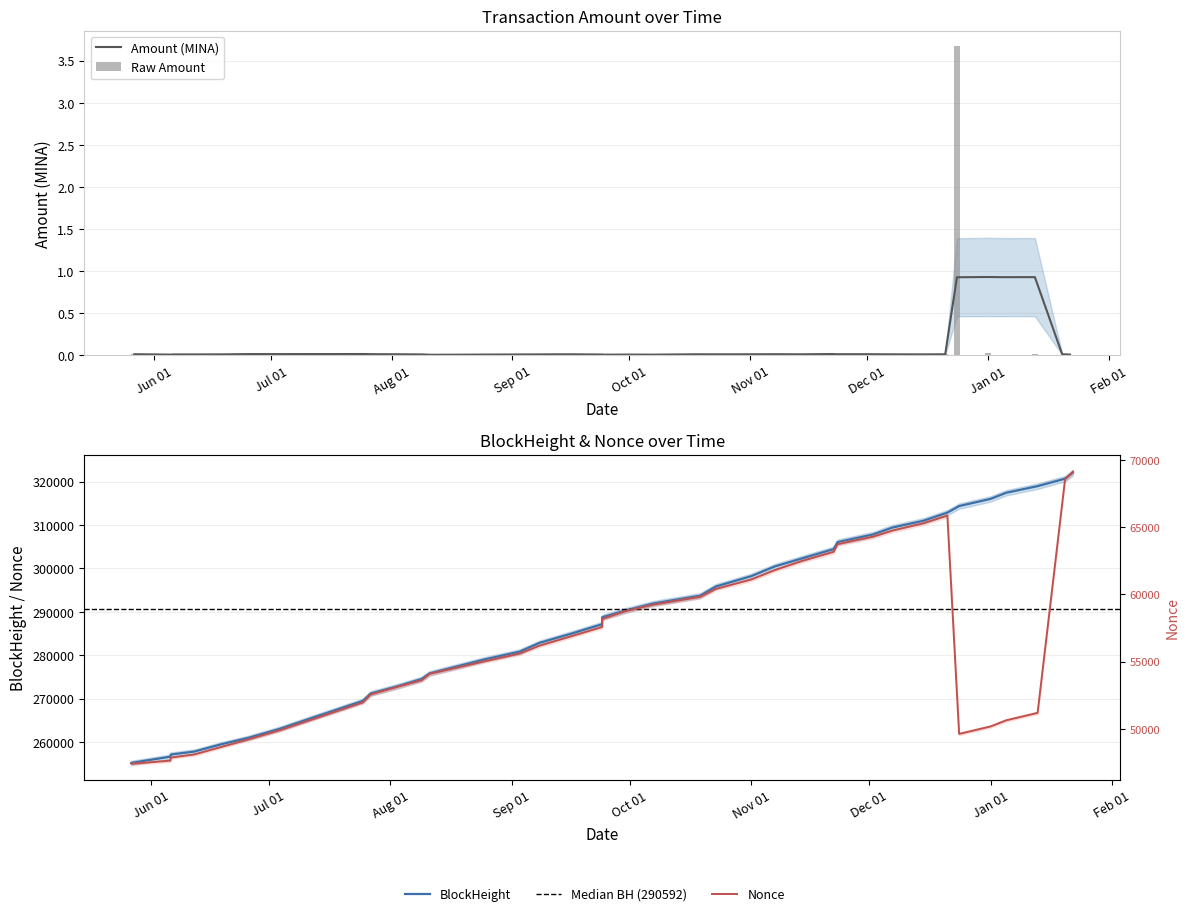

What is the sum of all values?

4.1